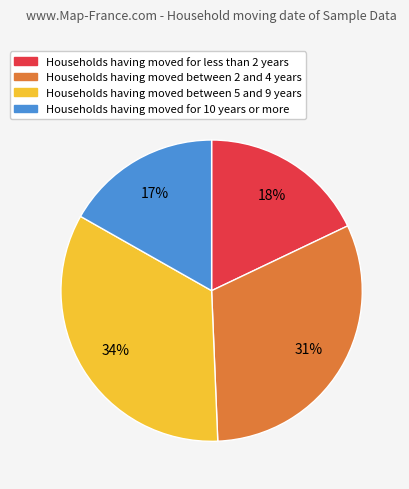

Is there any slice that represents more than half of the pie?

No